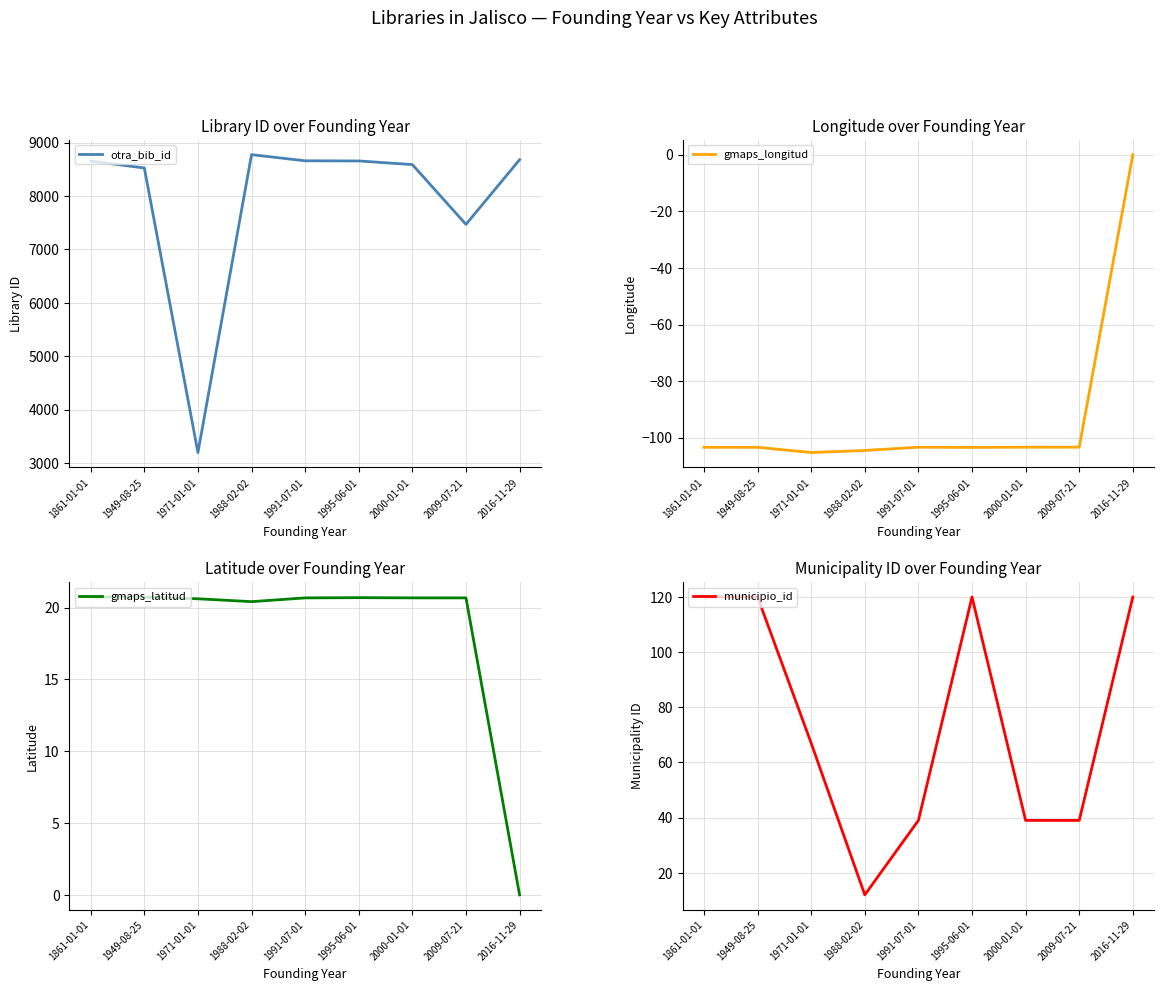

Which series has the largest total across all categories?

otra_bib_id